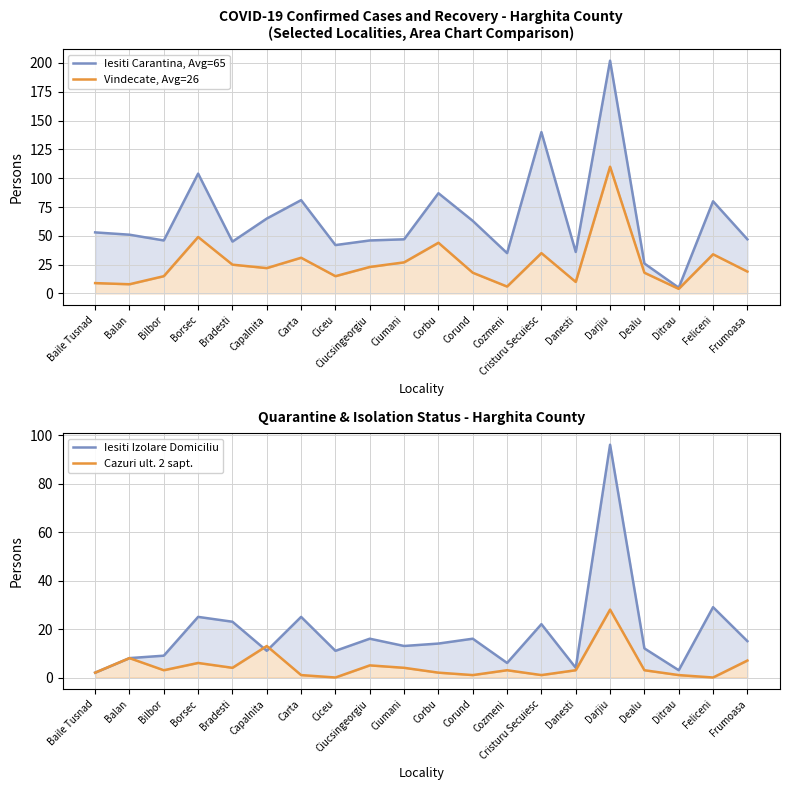

True or false: Vindecate, Avg=26 and Iesiti Carantina, Avg=65 intersect in this chart.

False